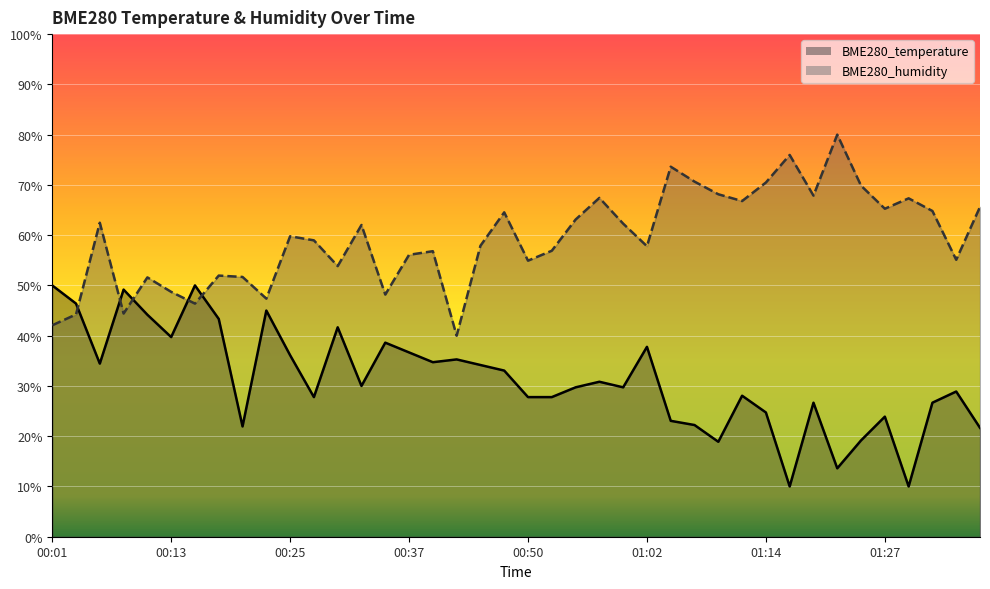

Reading left to right, transcribe all the data shown in this chart.

BME280_temperature: 50.0	46.4	34.4	49.2	44.2	39.7	50.0	43.3	21.9	45.0	36.1	27.8	41.7	30.0	38.6	36.7	34.7	35.3	34.2	33.1	27.8	27.8	29.7	30.8	29.7	37.8	23.1	22.2	18.9	28.1	24.7	10.0	26.7	13.6	19.2	23.9	10.0	26.7	28.9	21.7
BME280_humidity: 42.1	44.2	62.5	44.4	51.6	48.7	46.4	52.0	51.7	47.4	59.8	59.0	53.8	62.0	48.2	56.1	56.8	40.0	57.9	64.5	54.9	56.9	63.1	67.4	62.3	57.8	73.6	70.7	68.1	66.8	70.5	76.0	67.9	80.0	69.8	65.3	67.3	64.8	55.1	65.6